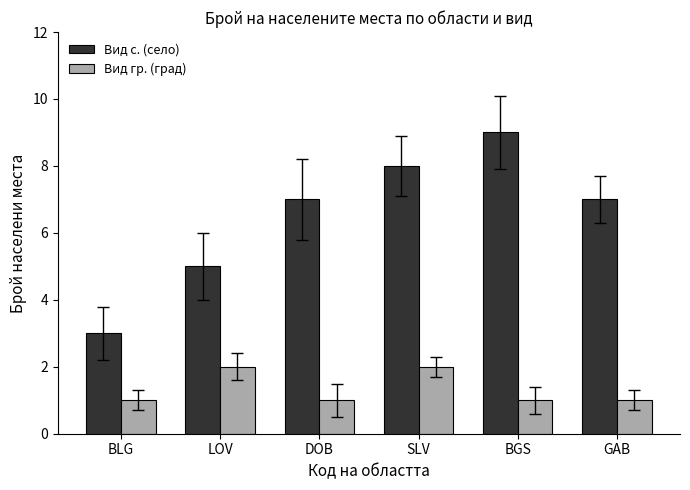

True or false: Вид с. (село) has a value of 7 at GAB.

True